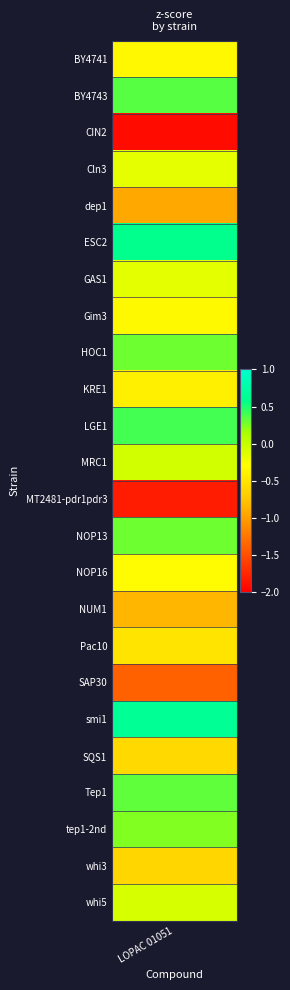

What value does the data have at 16?

-0.5